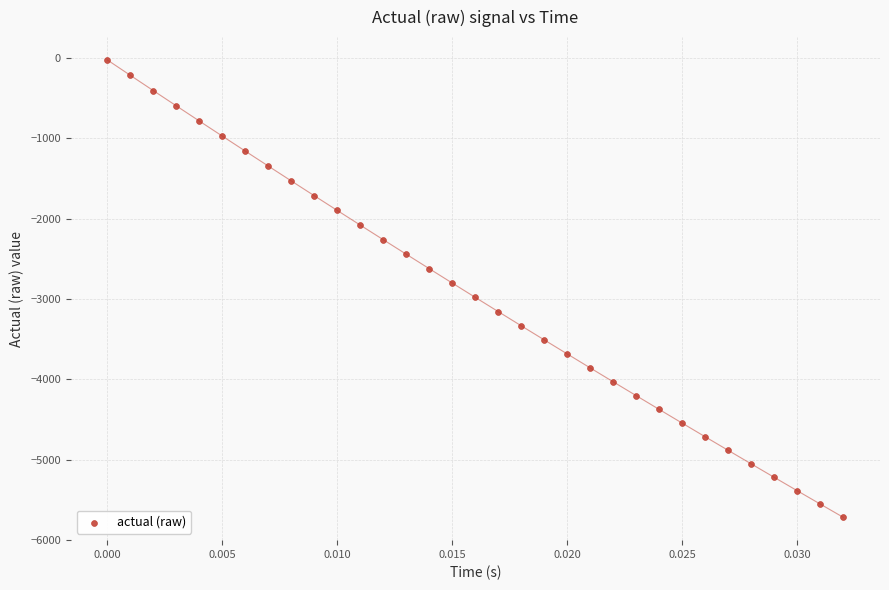

What is the range of Y values (max minus min)?

5693.0